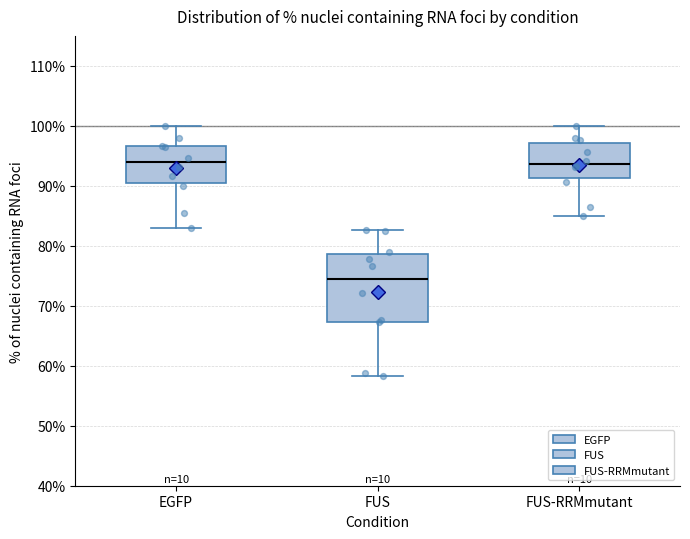

Where is the lower edge of the box for FUS on the y-axis? The values are not printed on the chart, so give them approximately, as read against the axis.

67